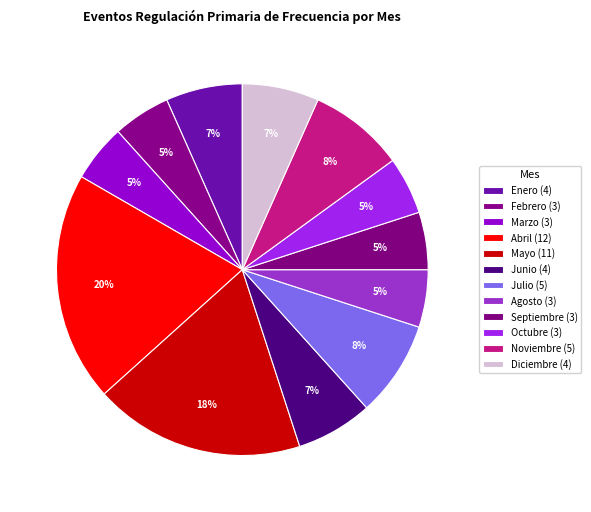

What percentage is the Octubre slice, to the nearest percent?

5%